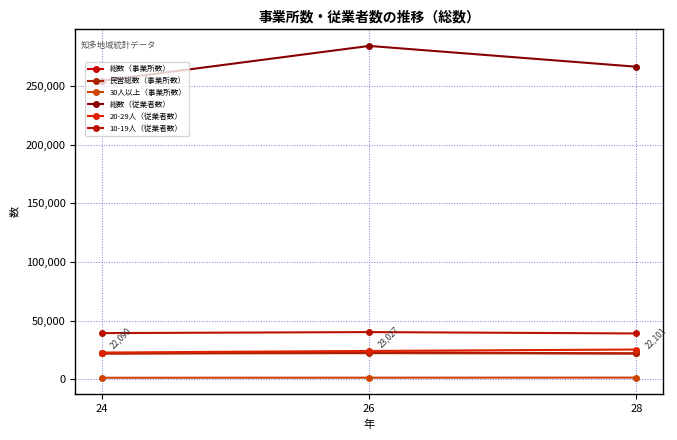

List the labels in order of 総数（従業者数） value, smallest first.

24, 28, 26